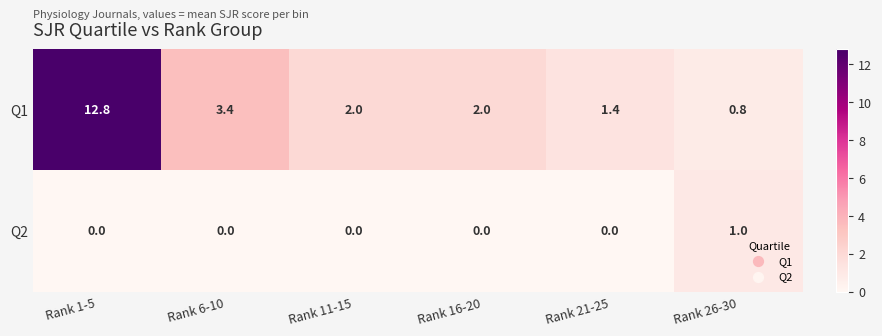

Reading left to right, extract all data points from this chart.

Q1: 12.8	3.4	2.0	2.0	1.4	0.8
Q2: 0.0	0.0	0.0	0.0	0.0	1.0